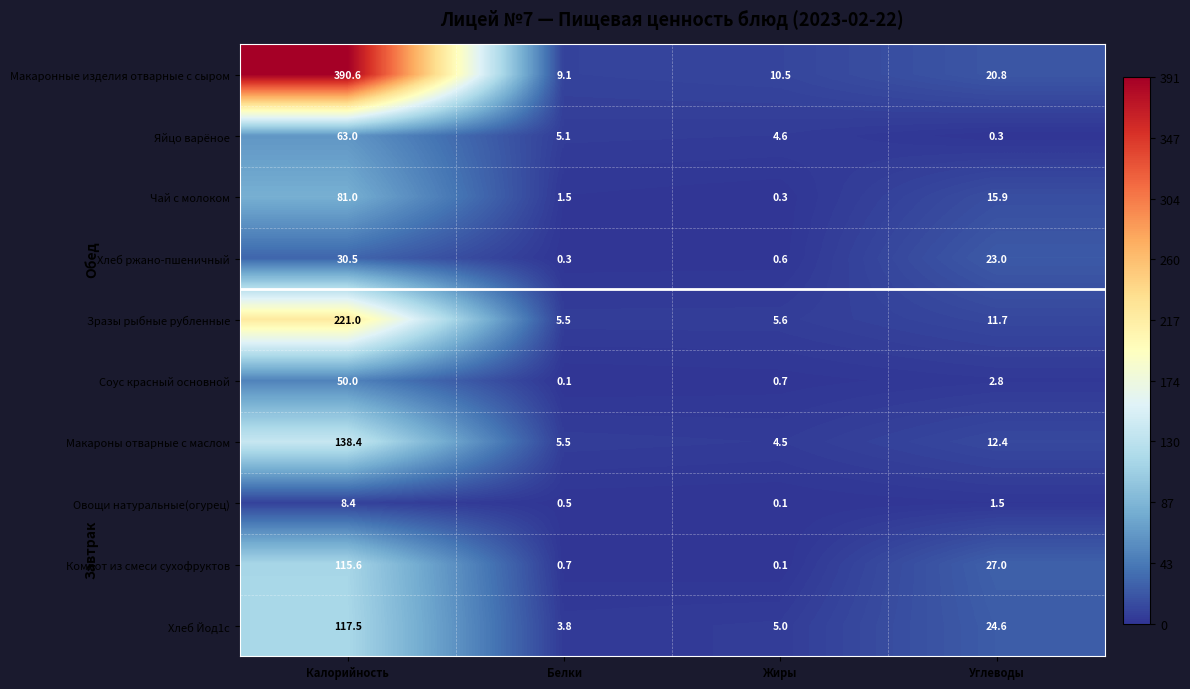

What is the sum of all Хлеб ржано-пшеничный values?

54.4